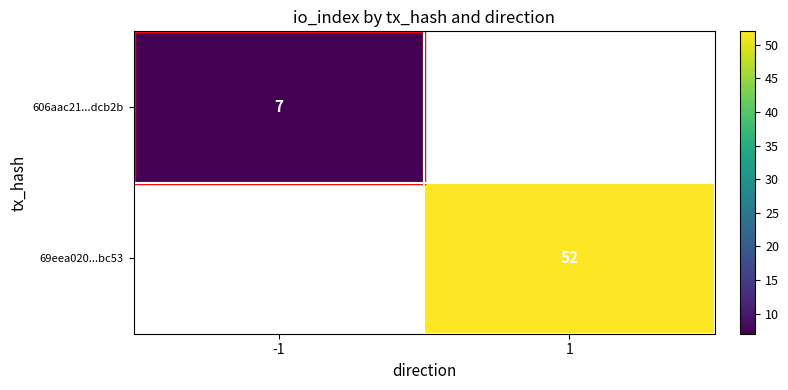

True or false: 69eea020...bc53 has a value of 52 at 1.

True